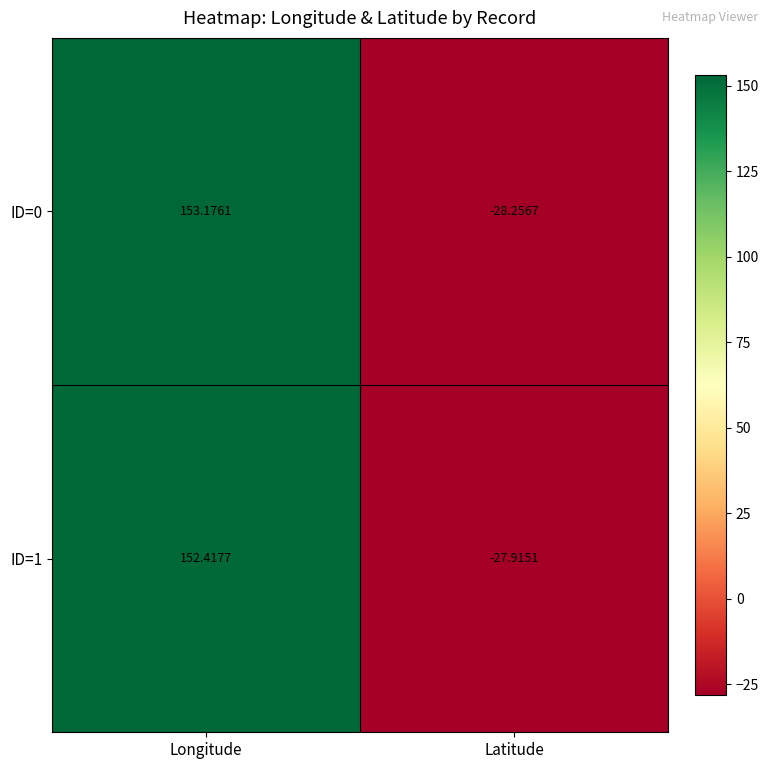

How many categories are shown in the chart?

2